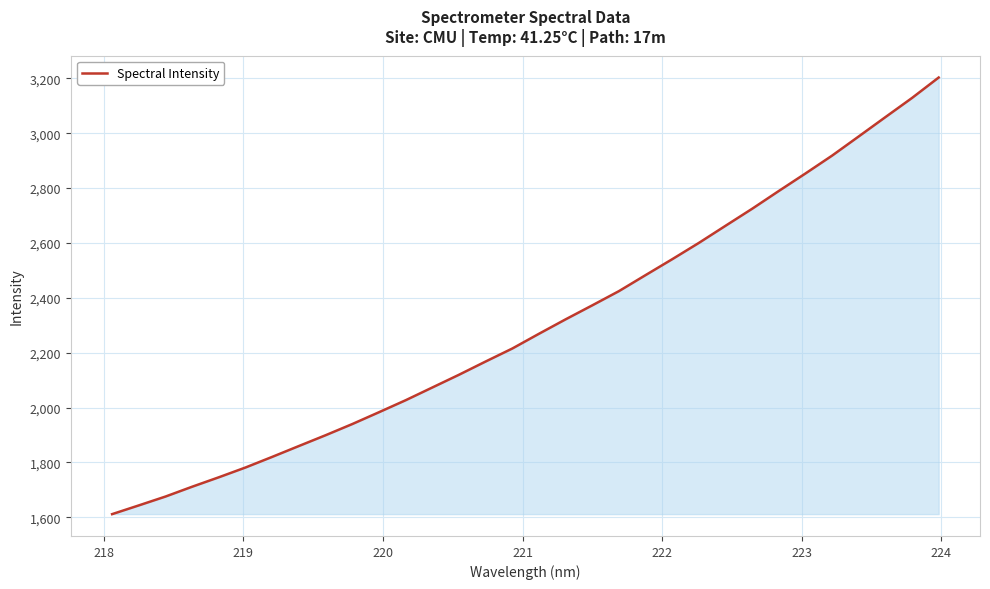

What is the difference between the maximum and minimum values?

1591.1